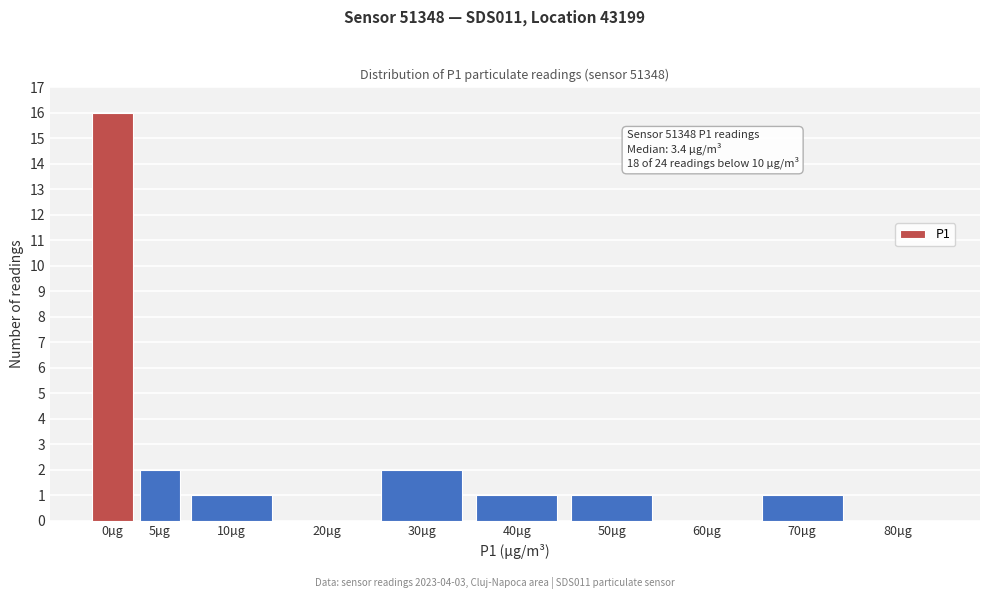

Reading left to right, list all the values displayed in this chart.

0µg=16	5µg=2	10µg=1	20µg=0	30µg=2	40µg=1	50µg=1	60µg=0	70µg=1	80µg=0